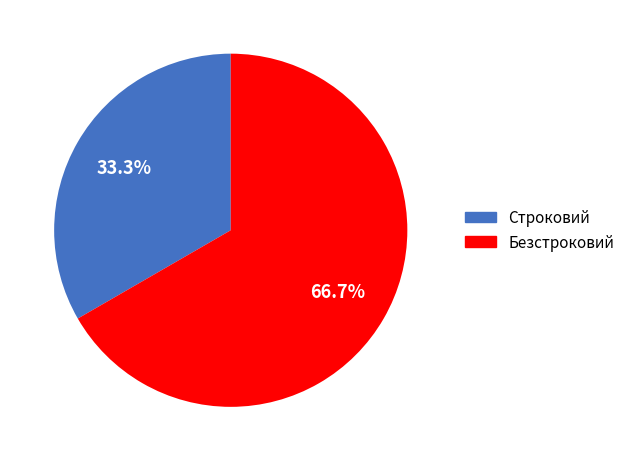

To the nearest percent, what percentage of the pie is Строковий?

33%